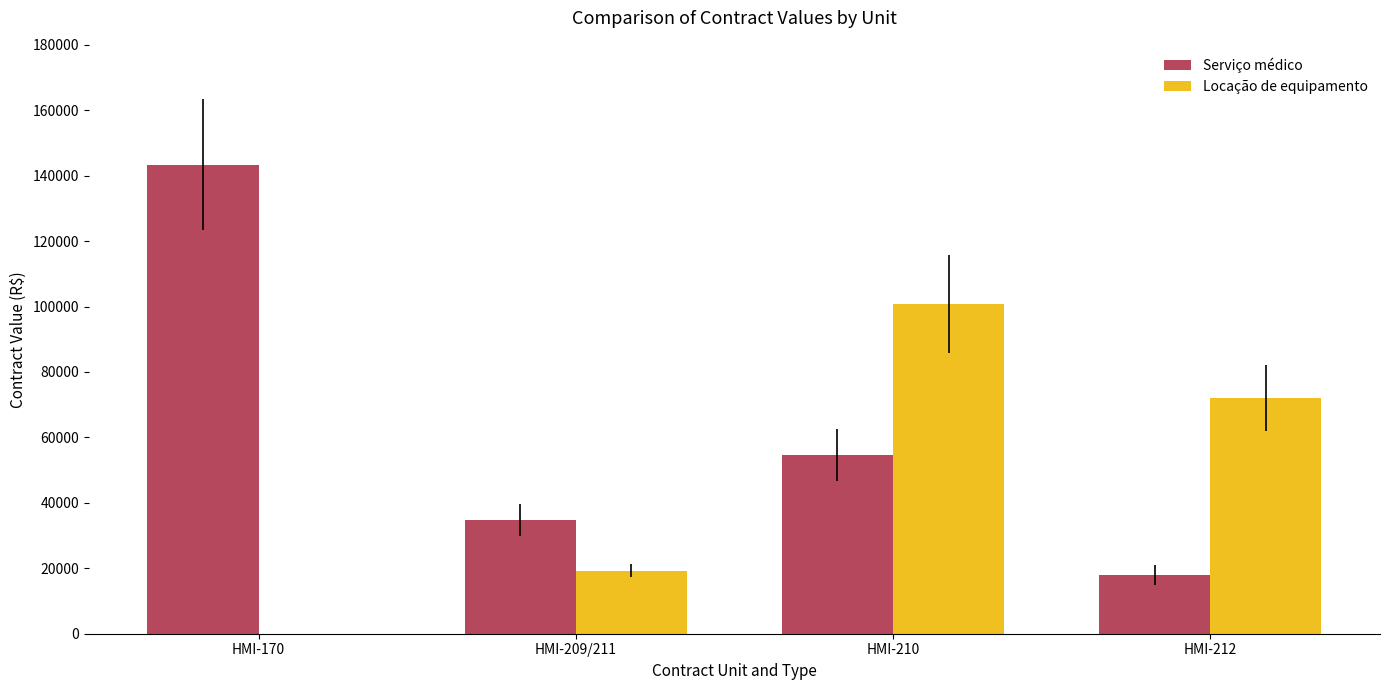

Reading left to right, transcribe all the data shown in this chart.

Serviço médico: 143420.6	34776.0	54720.0	18000.0
Locação de equipamento: 0.0	19229.4	100800.0	72000.0